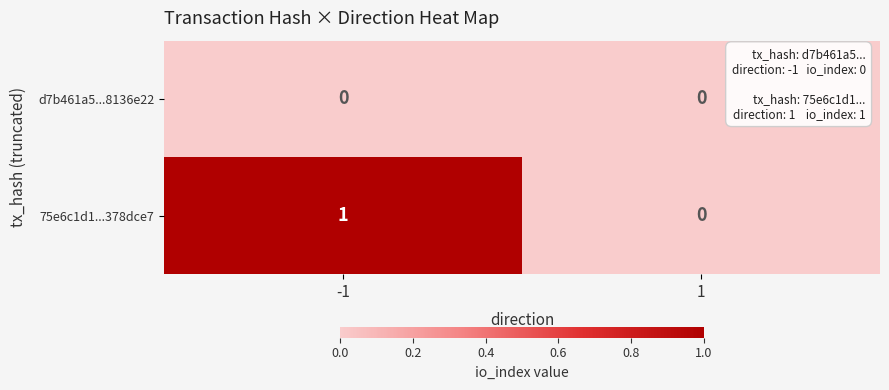

List the series in order of their overall mean, highest first.

75e6c1d1...378dce7, d7b461a5...8136e22